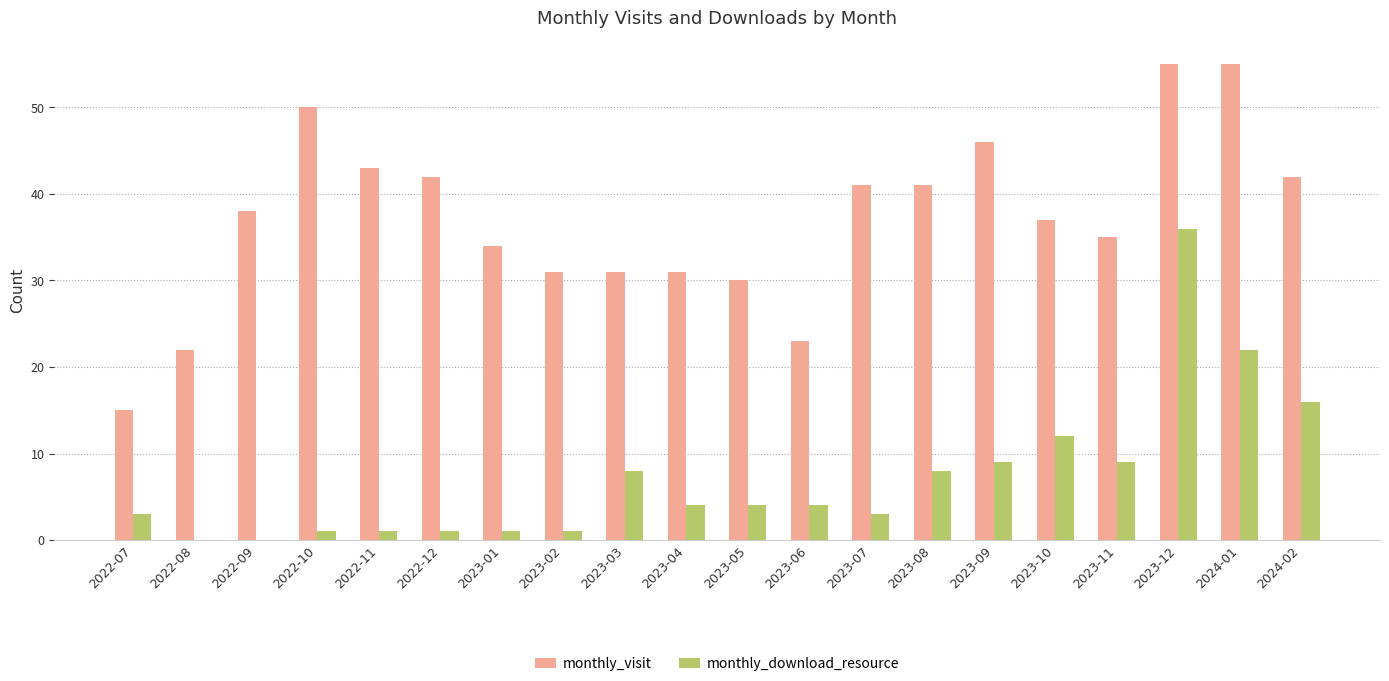

At which label is monthly_download_resource closest to 18?

2024-02